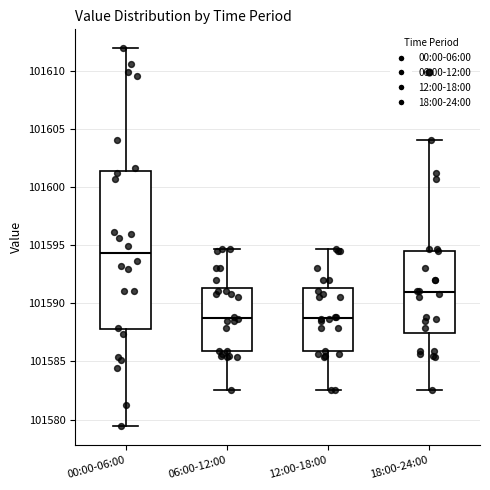

Where does the lower whisker of the box for 18:00-24:00 end on the y-axis? The values are not printed on the chart, so give them approximately, as read against the axis.

101582.5